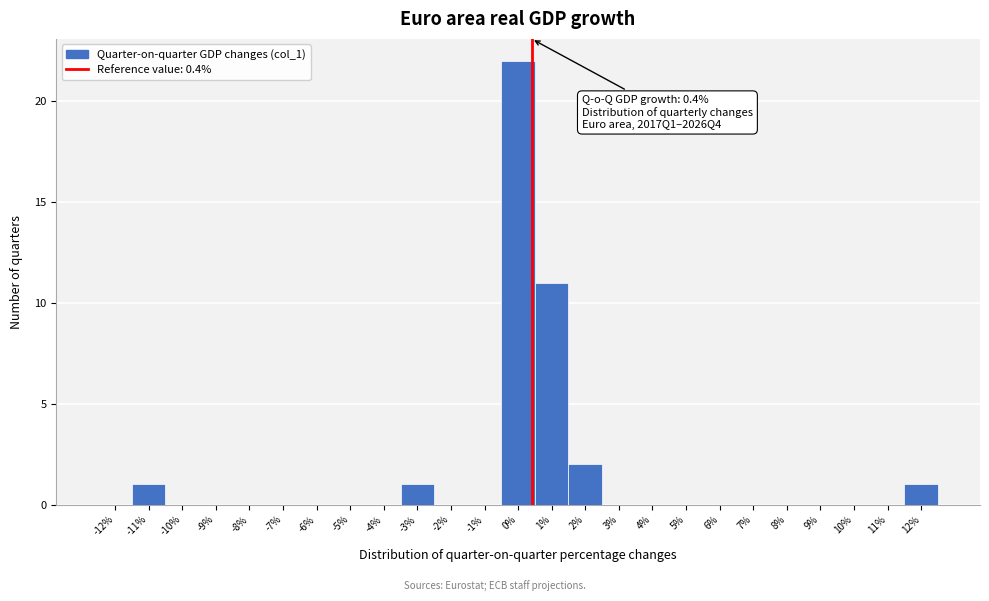

Over which range of the x-axis is the bar tallest?

-0.5 to 0.5